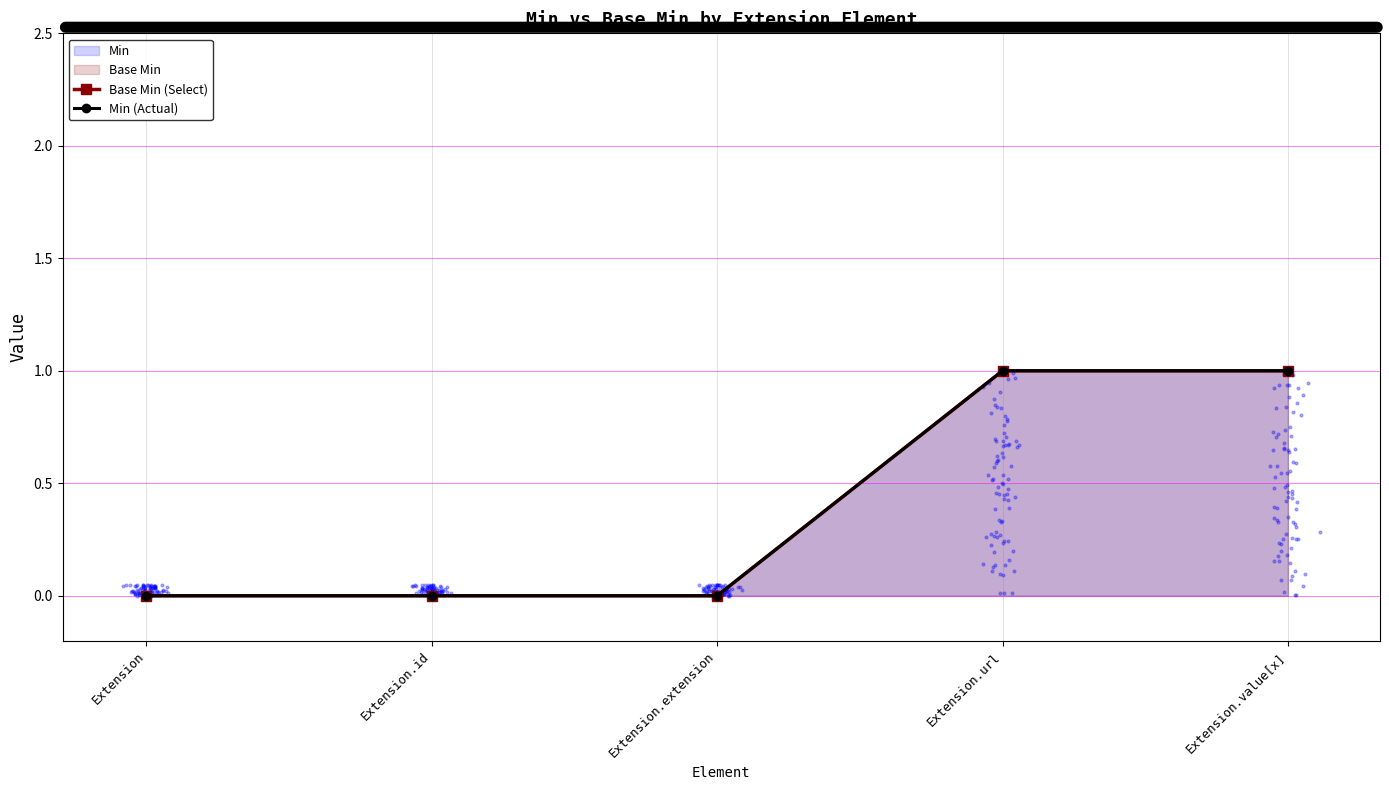

At how many categories does at least one series exceed 0?

2